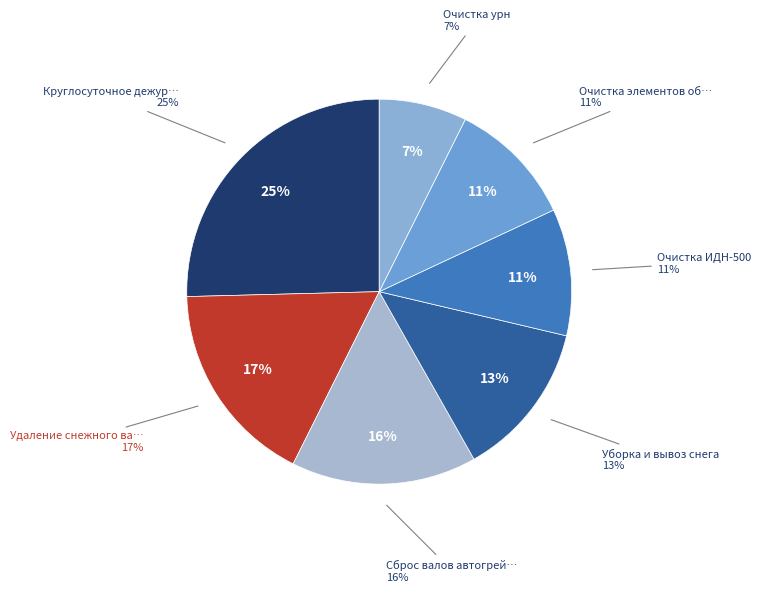

What percentage do Очистка элементов обстановки and Круглосуточное дежурство together represent?

36.1%